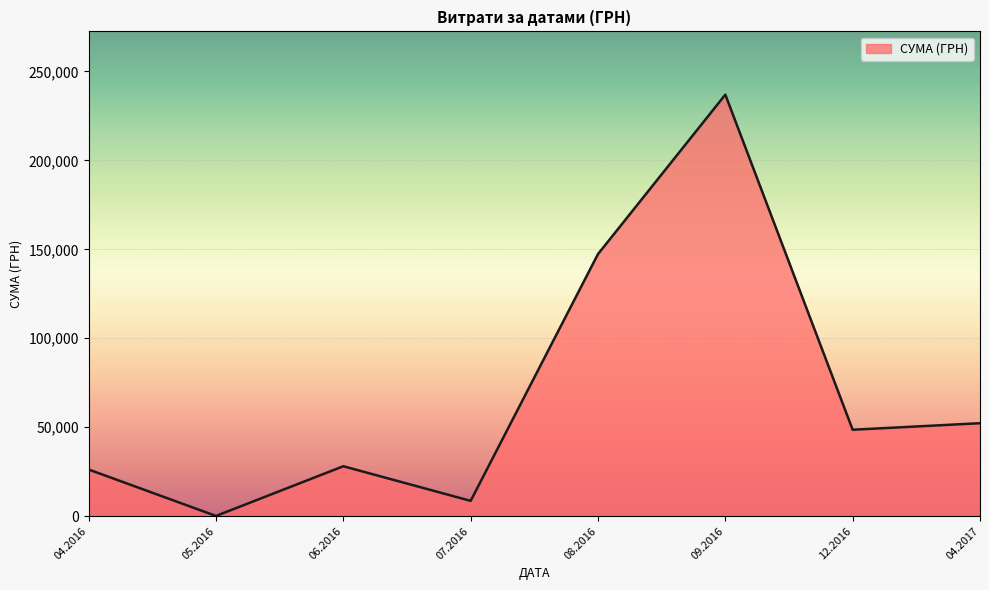

What is the change in value from 06.2016 to 08.2016?

+119266.6